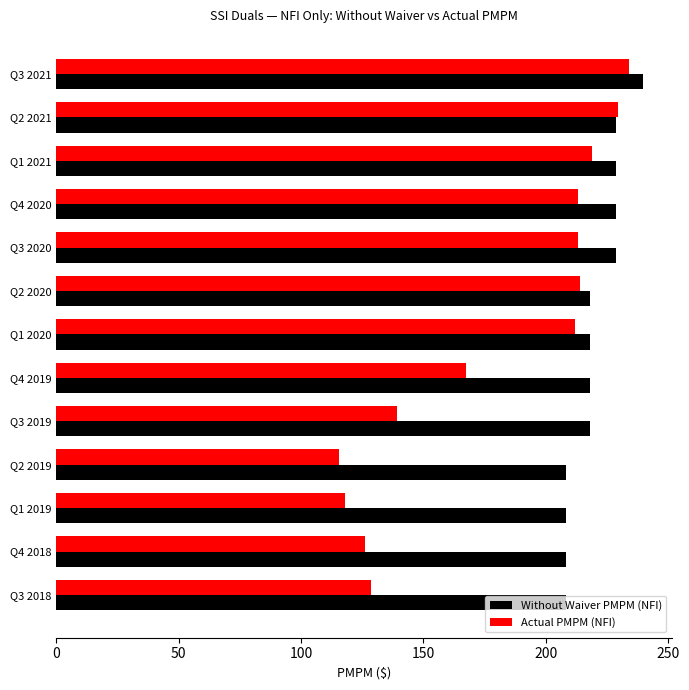

At Q4 2020, list the series in order from smallest to largest.

Actual PMPM (NFI), Without Waiver PMPM (NFI)